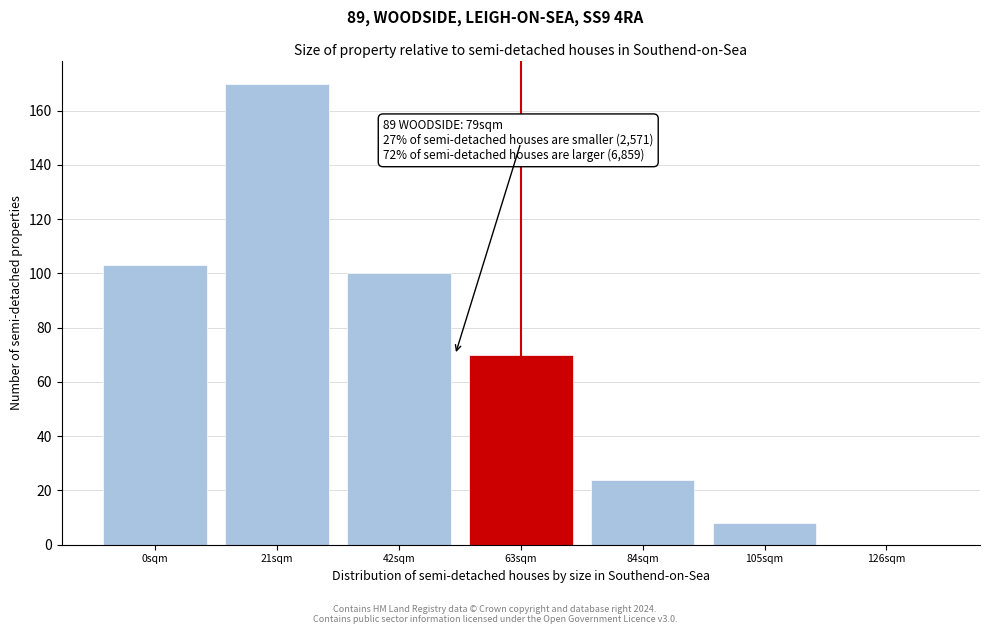

Reading left to right, transcribe all the data shown in this chart.

0sqm=103	21sqm=170	42sqm=100	63sqm=70	84sqm=24	105sqm=8	126sqm=0